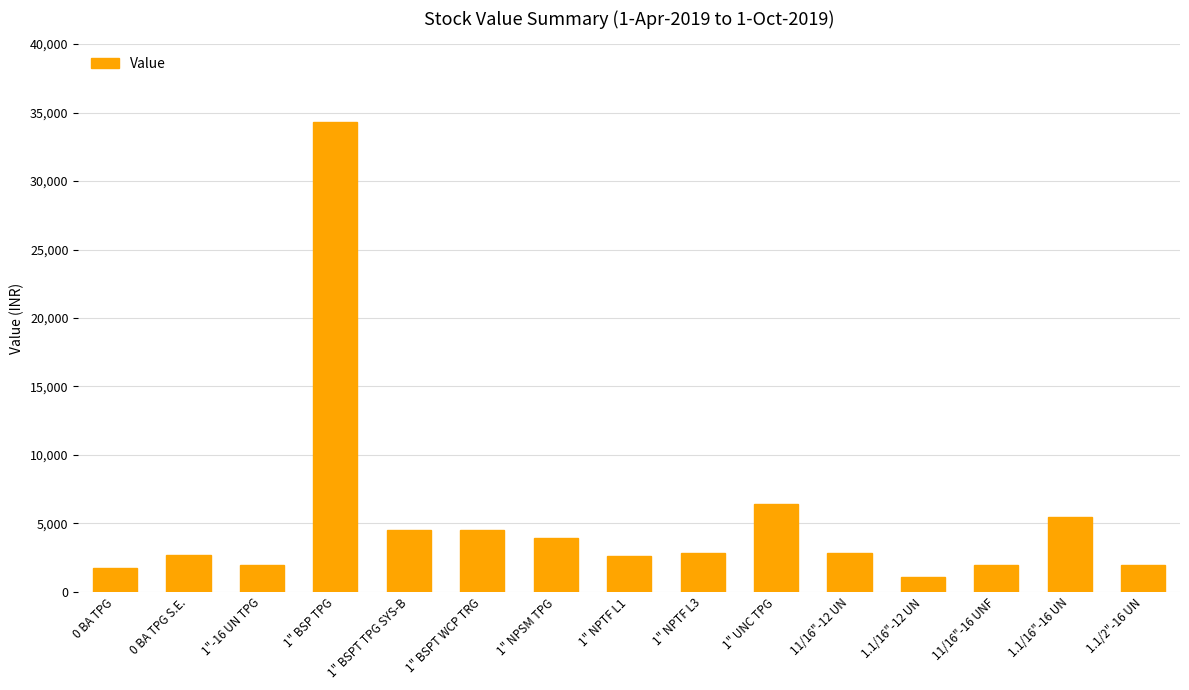

The chart shows a value of 51503.1 at 1" BSP TPG. True or false?

False